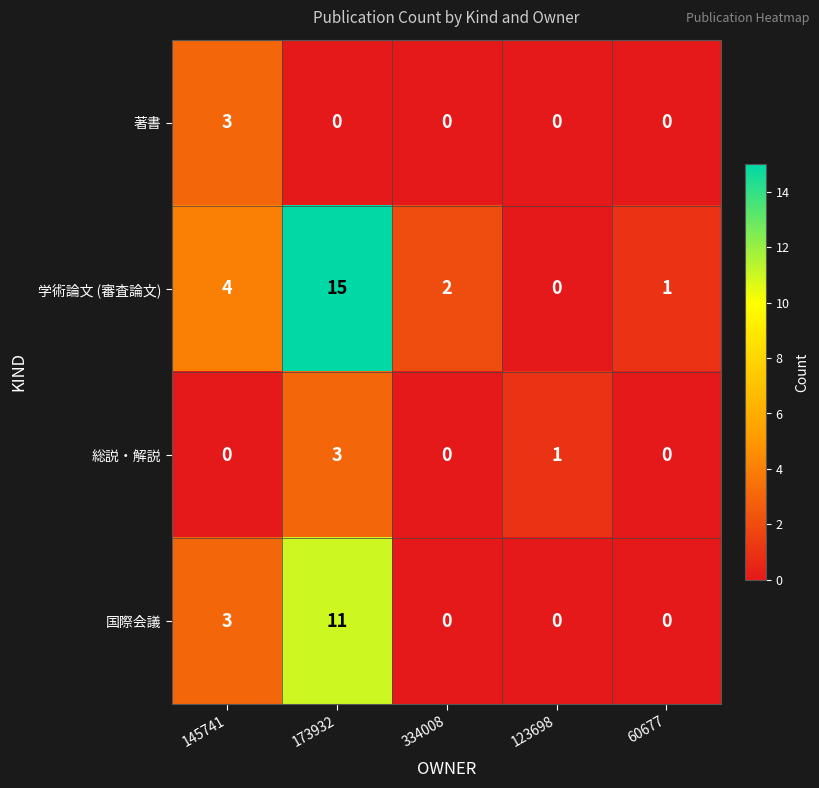

What is the greatest value displayed?

15